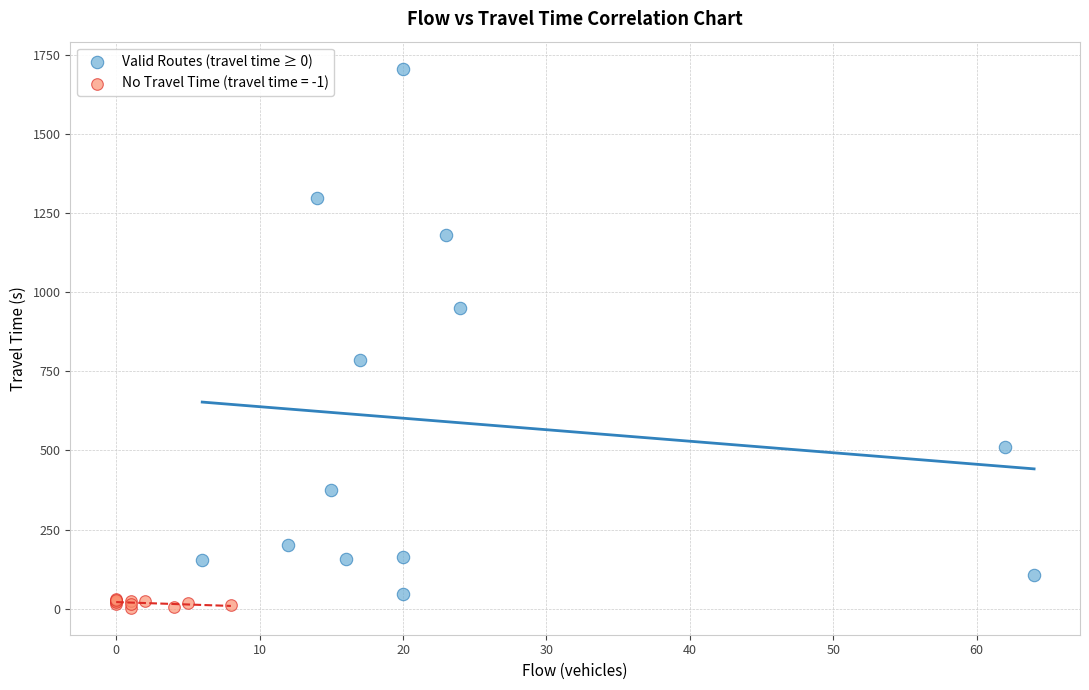

Which series has the largest Y range (max minus min)?

Valid Routes (travel time ≥ 0)